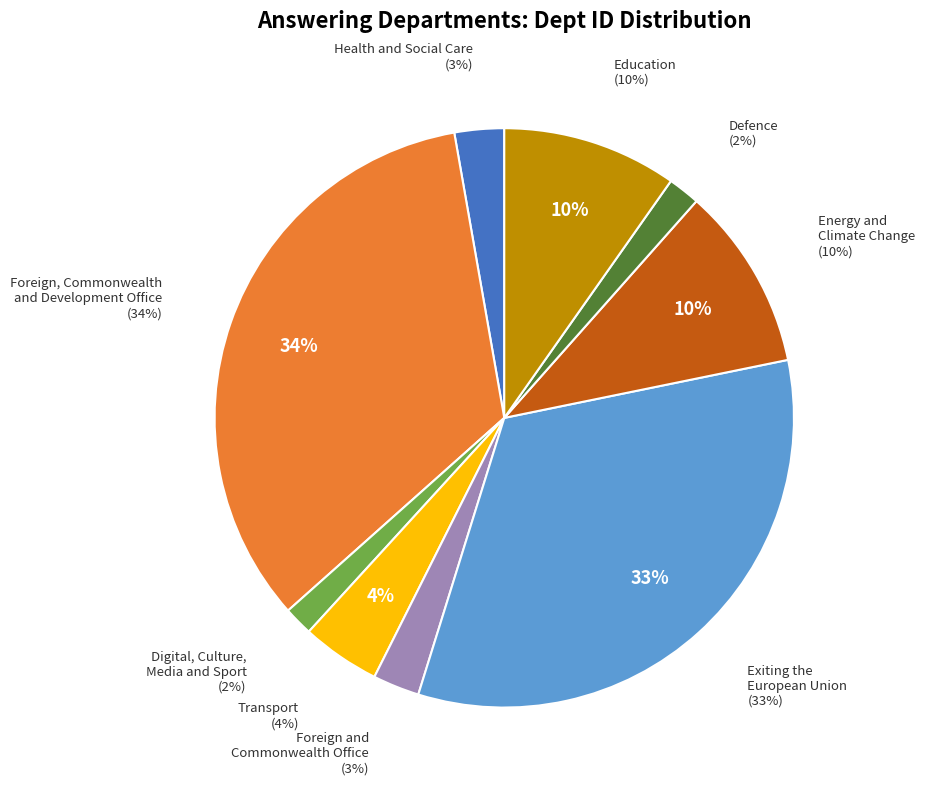

How many segments does this pie chart have?

9